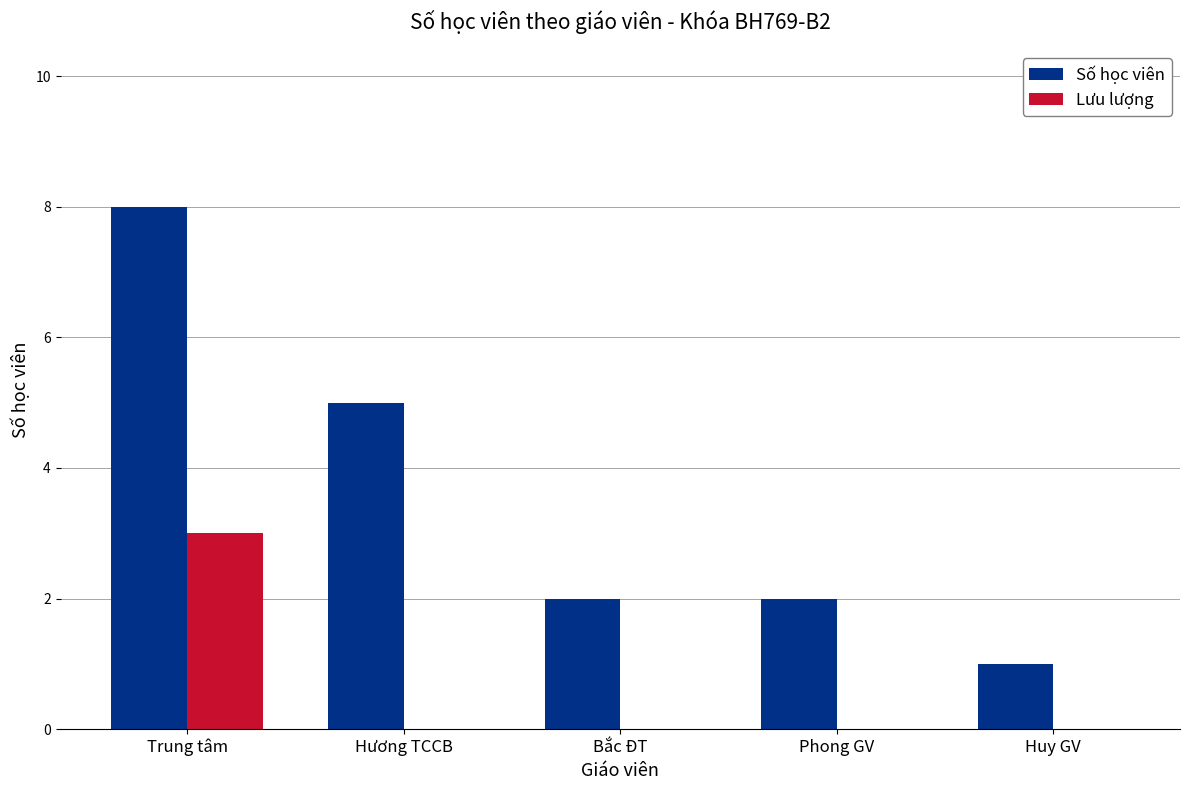

Where is Số học viên nearest to the value 4?

Hương TCCB